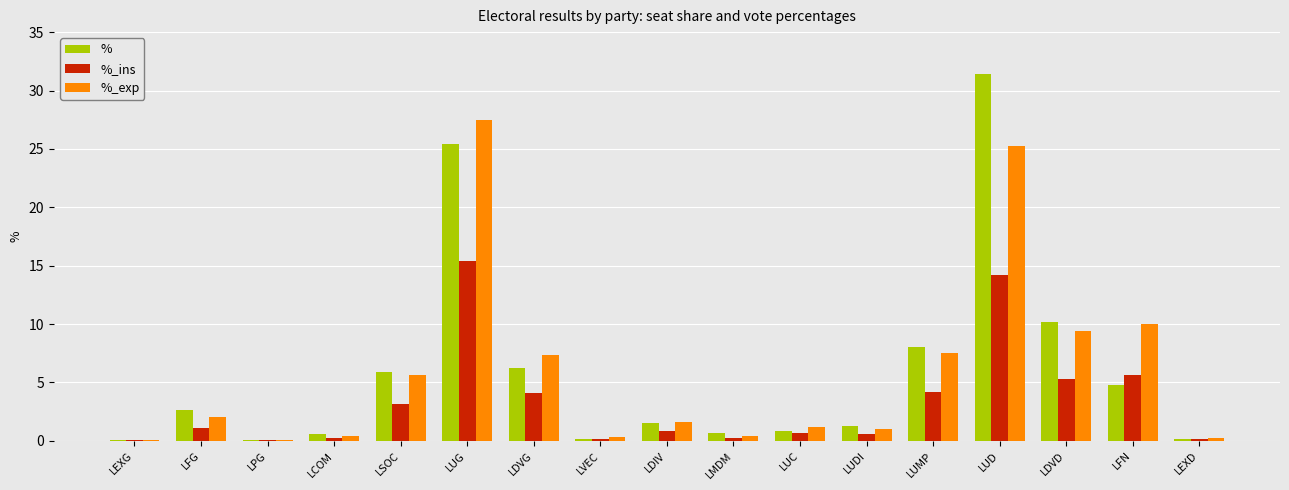

Are the bars grouped side by side (vs. stacked)?

Yes